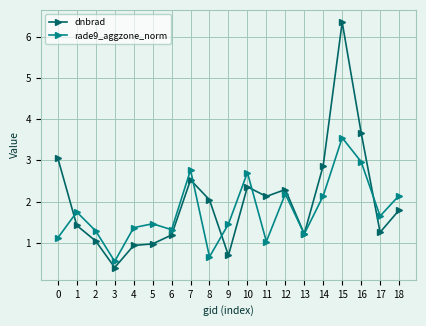

Reading left to right, extract all data points from this chart.

dnbrad: 3.1	1.4	1.0	0.4	0.9	1.0	1.2	2.5	2.0	0.7	2.4	2.1	2.3	1.2	2.9	6.4	3.7	1.3	1.8
rade9_aggzone_norm: 1.1	1.7	1.3	0.5	1.4	1.5	1.3	2.8	0.7	1.5	2.7	1.0	2.2	1.2	2.1	3.5	3.0	1.6	2.1